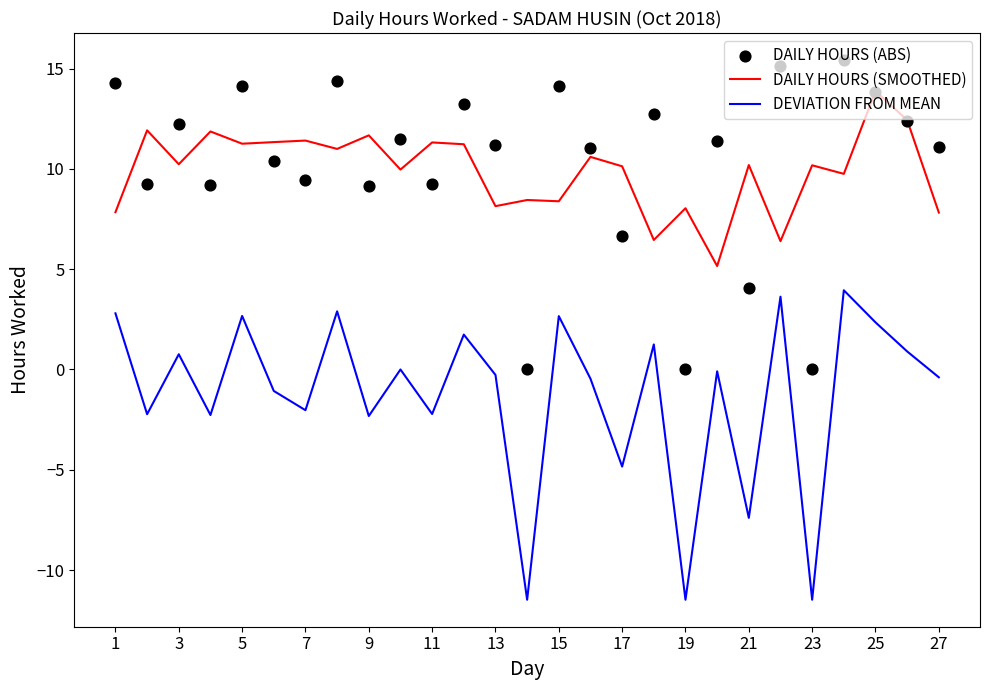

At how many categories does at least one series exceed -5?

27